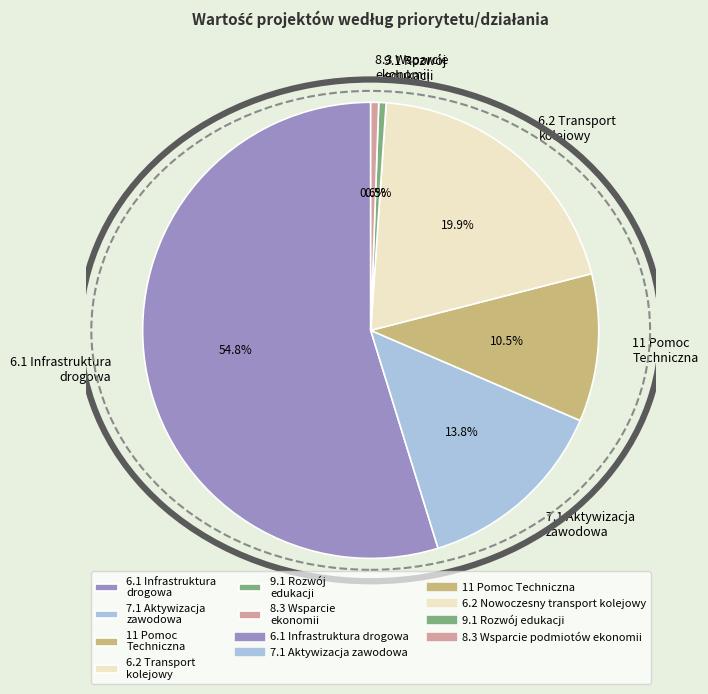

Approximately how many times larger is the value at 6.2 Transport kolejowy compared to 11 Pomoc Techniczna?

1.9